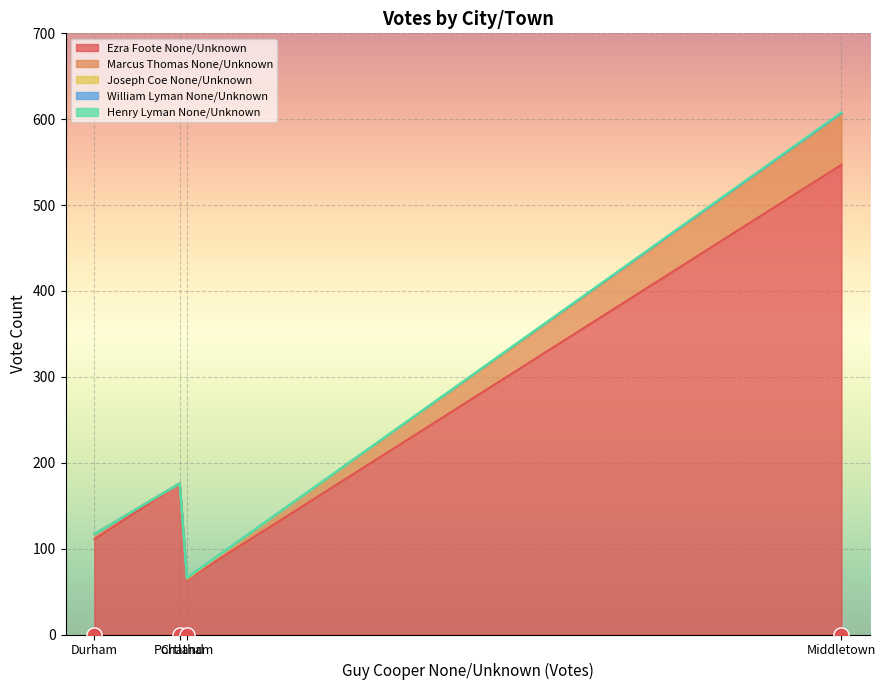

What are all the series names shown in the legend?

Ezra Foote None/Unknown, Marcus Thomas None/Unknown, Joseph Coe None/Unknown, William Lyman None/Unknown, Henry Lyman None/Unknown